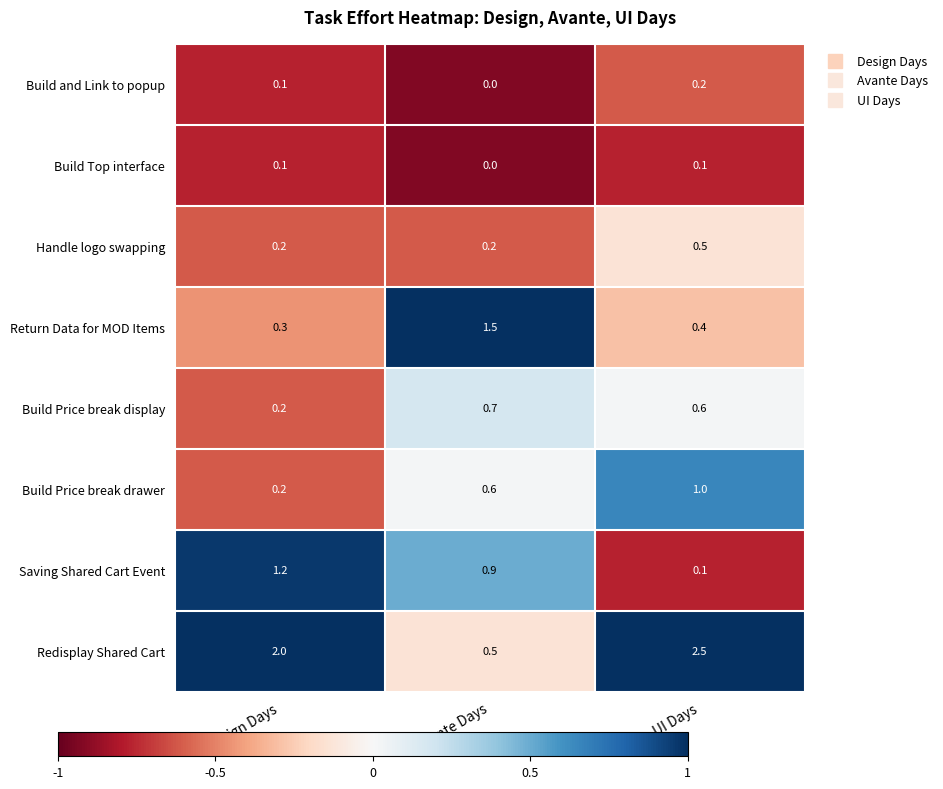

List the series in order of their peak value, lowest first.

Build Top interface, Build and Link to popup, Handle logo swapping, Build Price break display, Build Price break drawer, Saving Shared Cart Event, Return Data for MOD Items, Redisplay Shared Cart